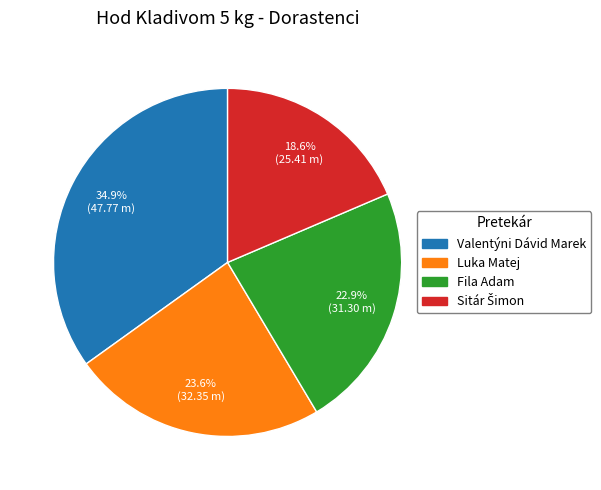

Does Valentýni Dávid Marek represent more than half of the total?

No